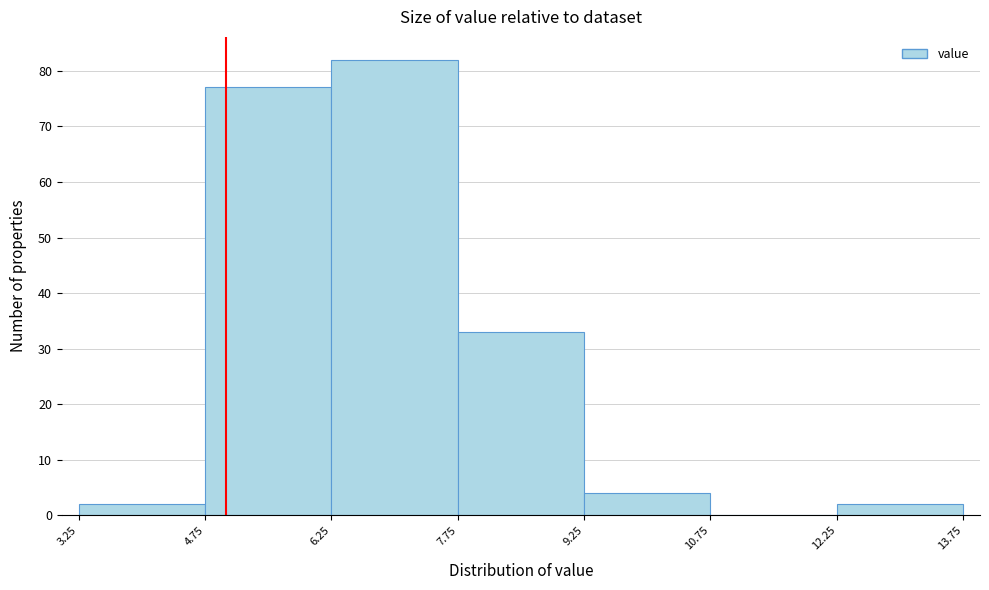

Reading left to right, transcribe this chart: for each bar, give the range it covers on the x-axis and its height. The values are not printed on the chart, so give them approximately, as read against the axis.

3.25 to 4.75: 2
4.75 to 6.25: 77
6.25 to 7.75: 82
7.75 to 9.25: 33
9.25 to 10.75: 4
10.75 to 12.25: 0
12.25 to 13.75: 2